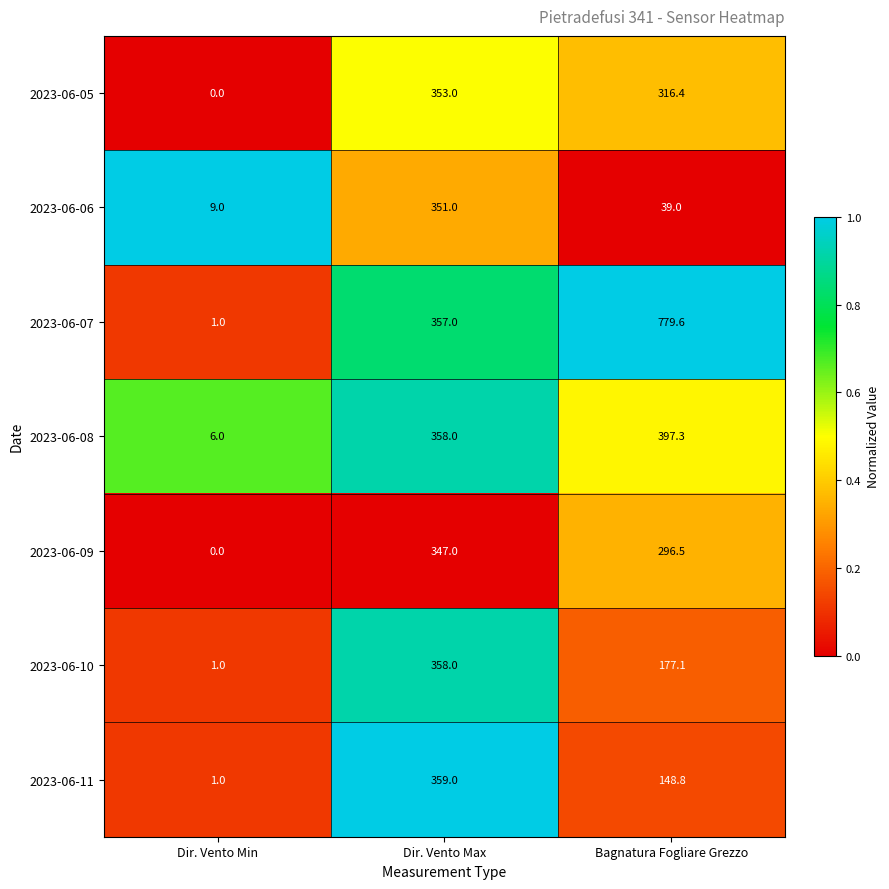

Count the number of data series in this chart.

7